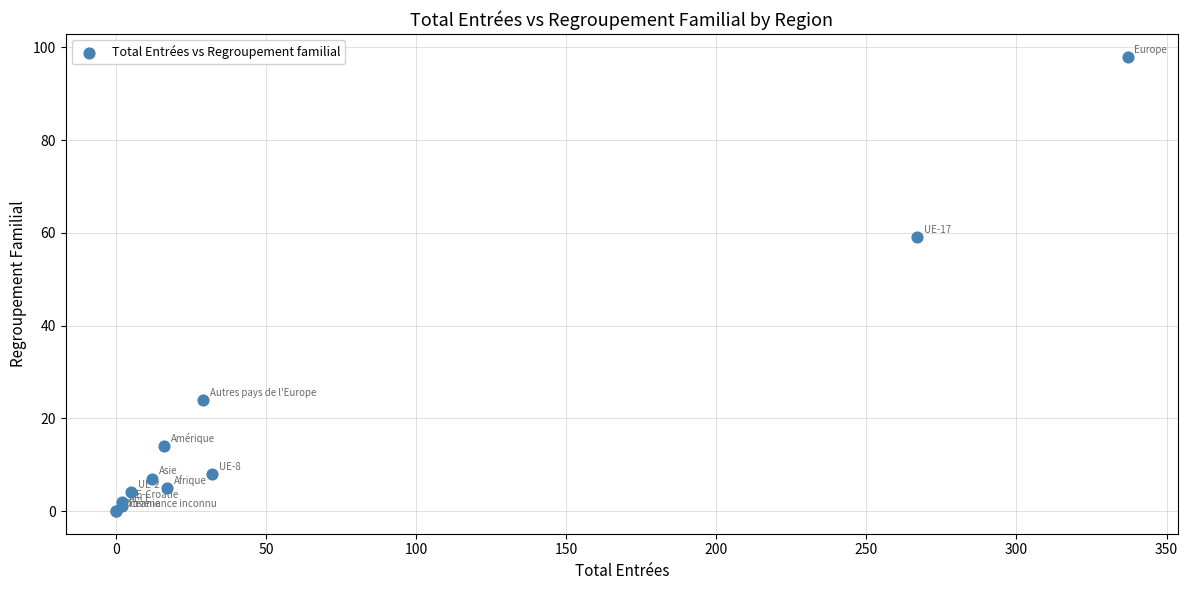

What Y value in the scatter plot is closest to 49?

59